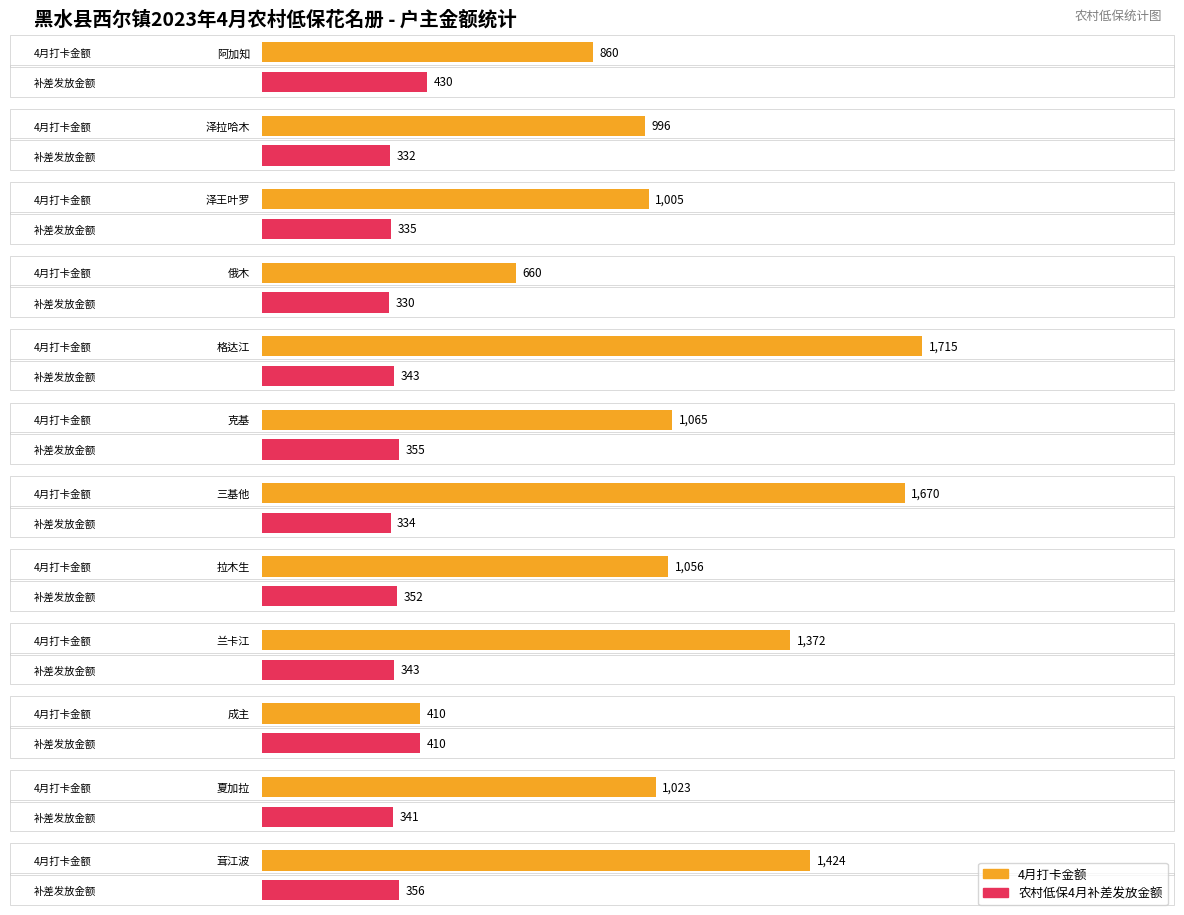

At which label does 4月打卡金额 reach its minimum?

成主